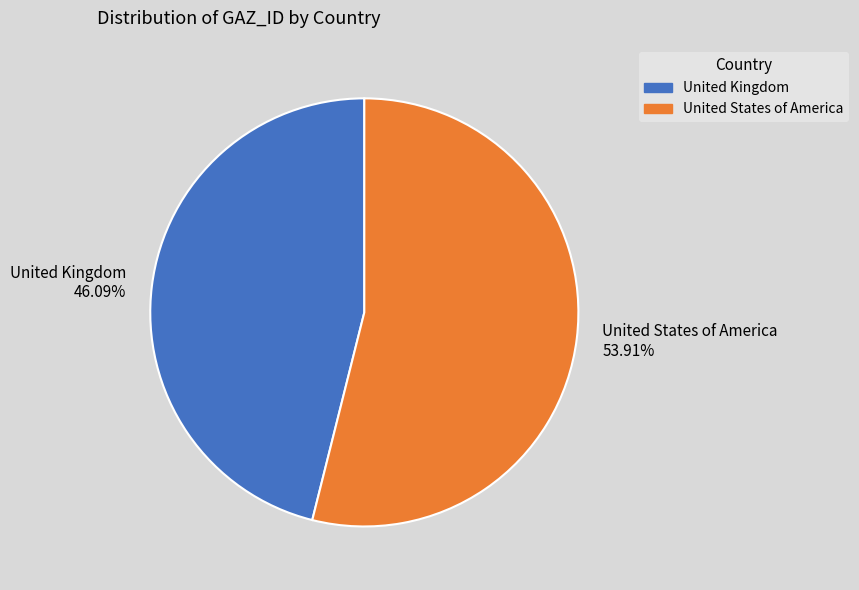

What is the largest slice in the pie chart?

United States of America